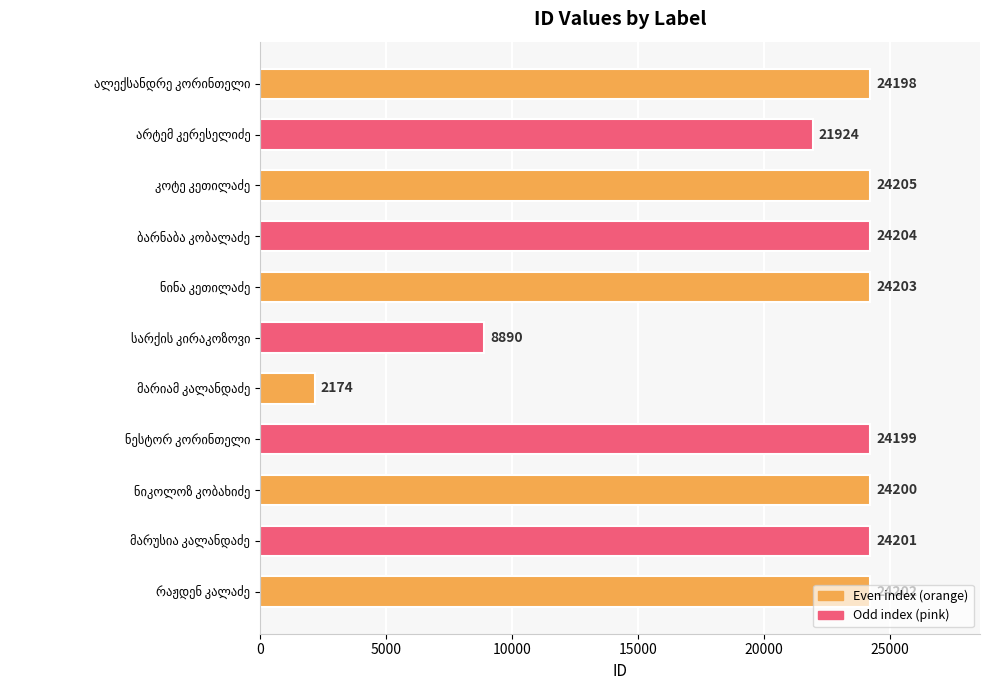

What is the average value?

20600